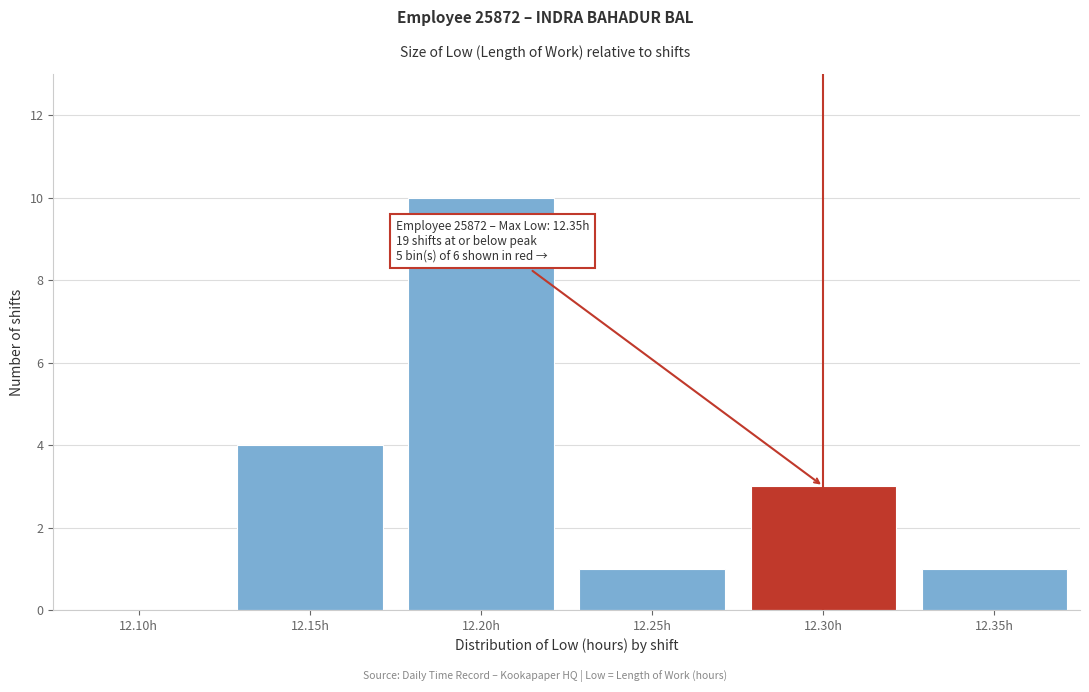

Reading right to left, what are all the values shown in this chart?

12.35h=1	12.30h=3	12.25h=1	12.20h=10	12.15h=4	12.10h=0